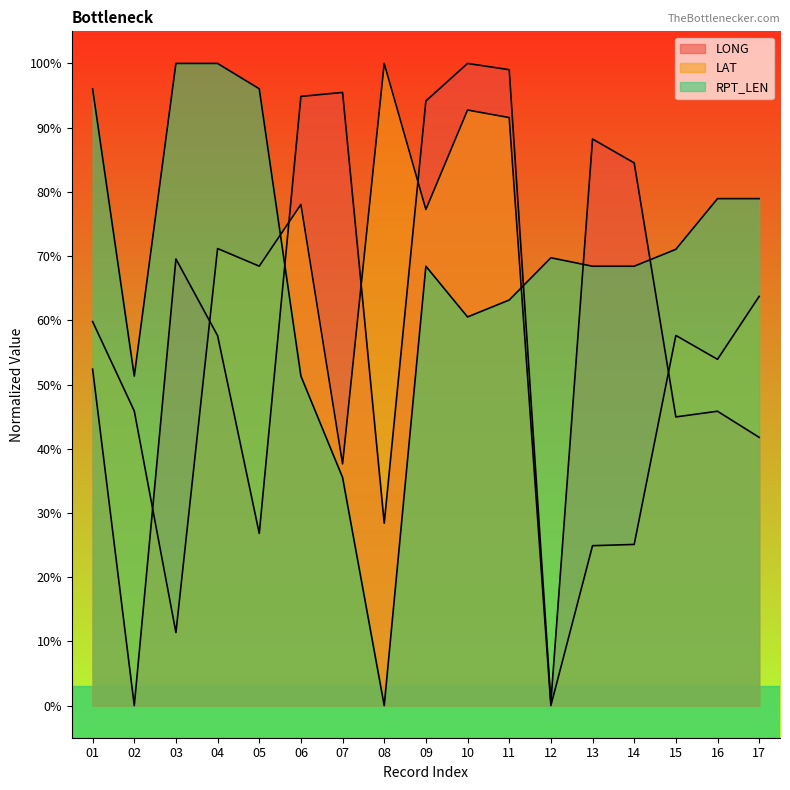

True or false: LAT has a value of 96.8 at 15.

False